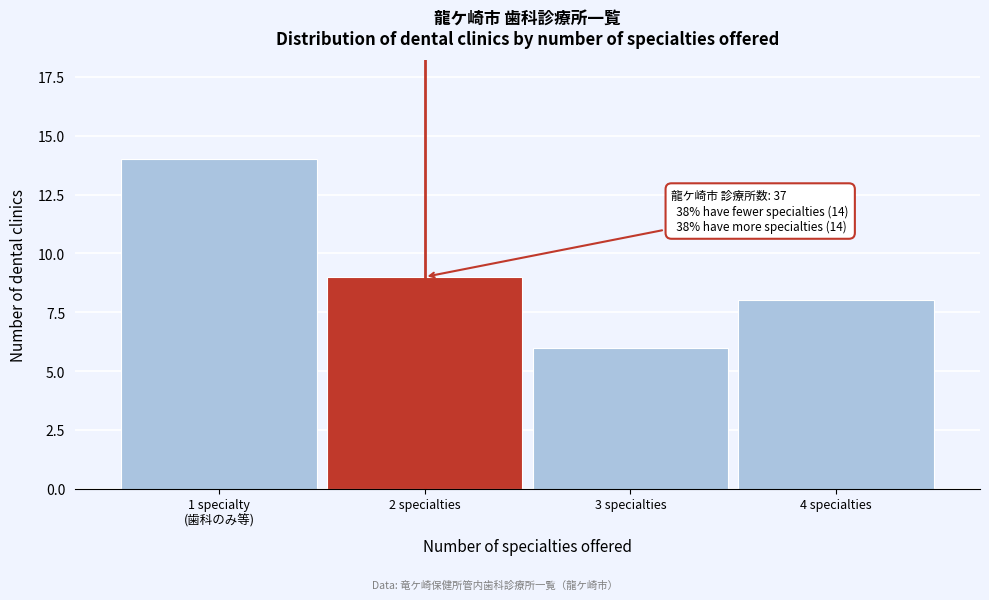

Reading left to right, extract all data points from this chart.

14	9	6	8